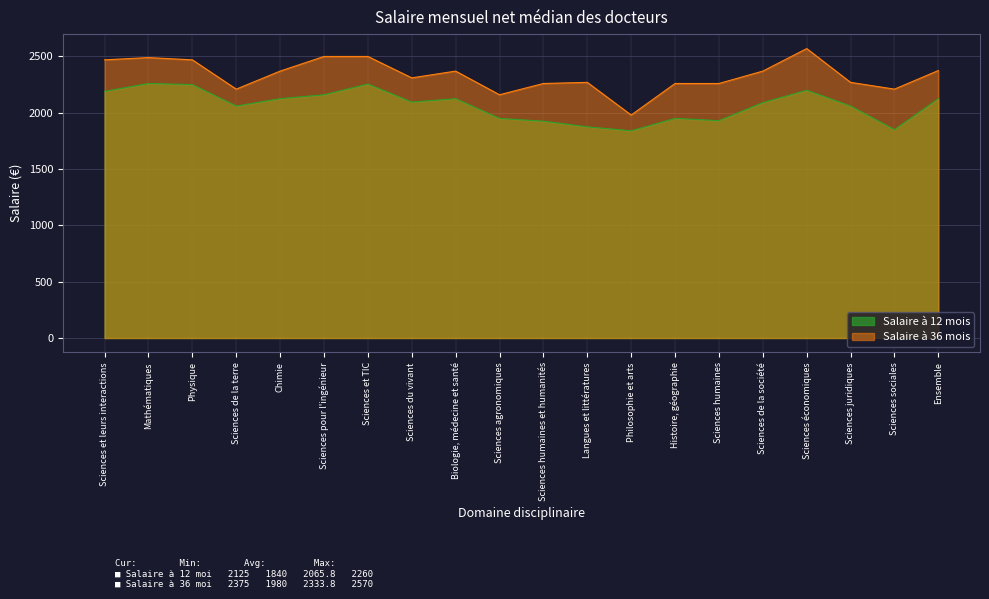

Reading left to right, list all the values displayed in this chart.

Salaire à 12 mois: 2190	2260	2250	2060	2125	2160	2255	2095	2125	1950	1925	1875	1840	1950	1930	2090	2200	2060	1850	2125
Salaire à 36 mois: 2470	2490	2470	2210	2370	2500	2500	2310	2370	2160	2260	2270	1980	2260	2260	2370	2570	2270	2210	2375